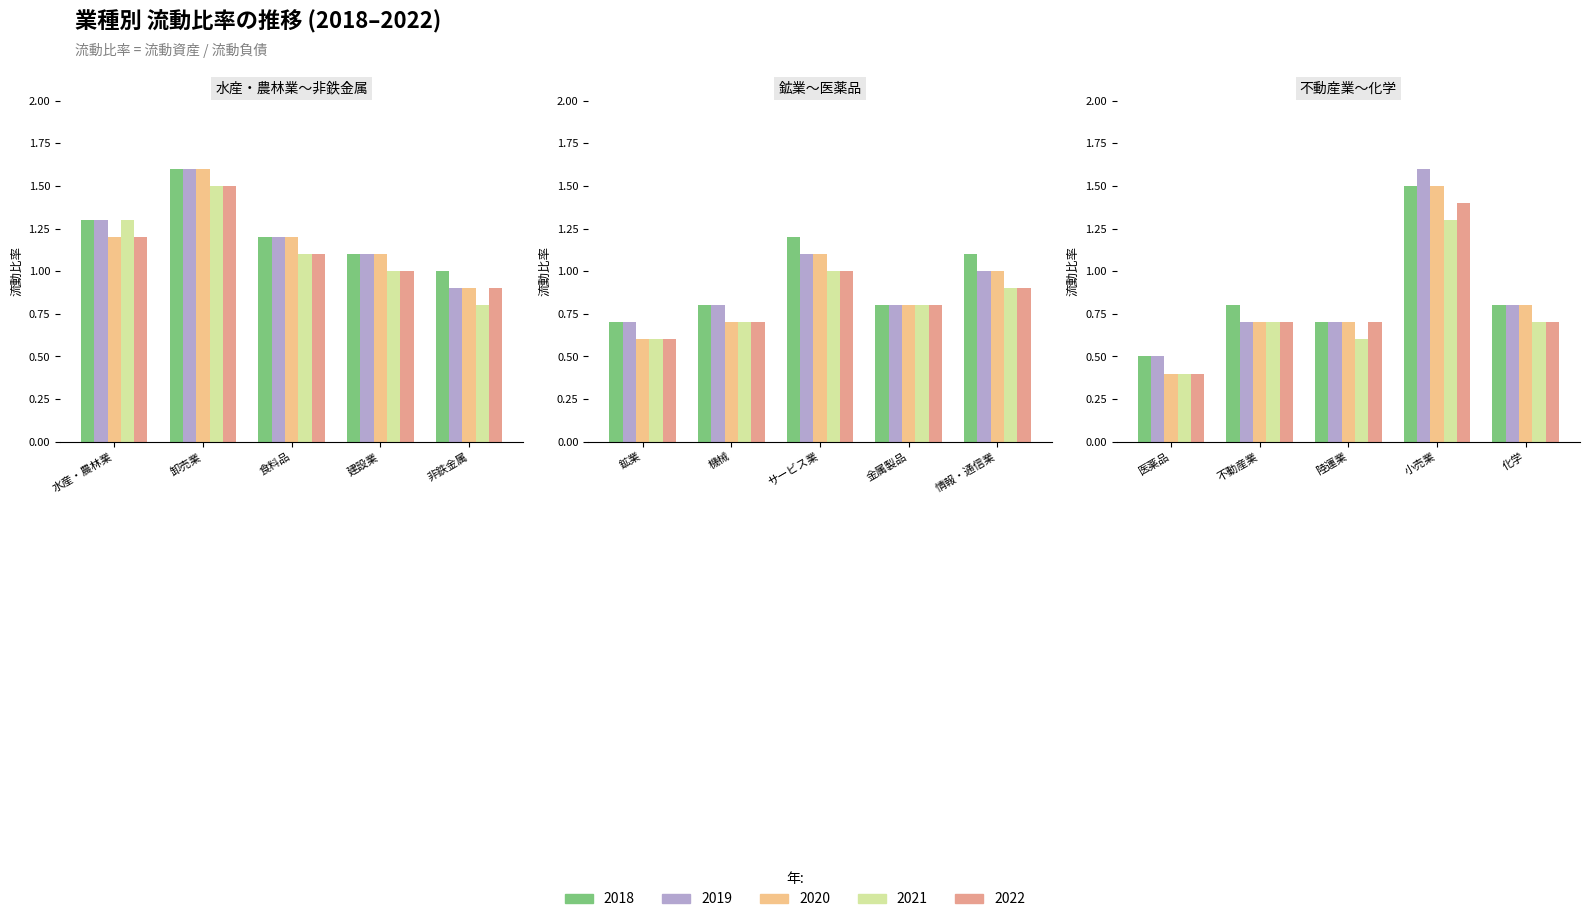

Between 鉱業 and 化学, which series saw the biggest shift?

2020